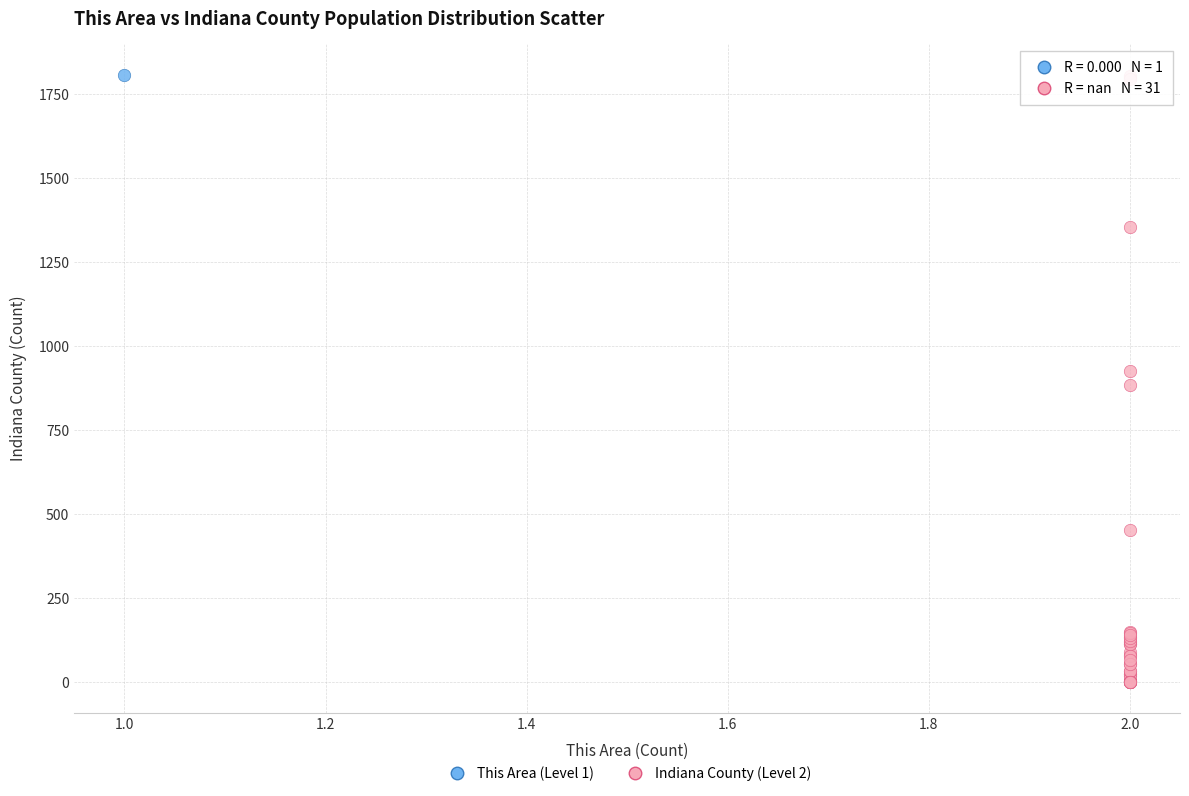

What are all the series names shown in the legend?

This Area (Level 1), Indiana County (Level 2)